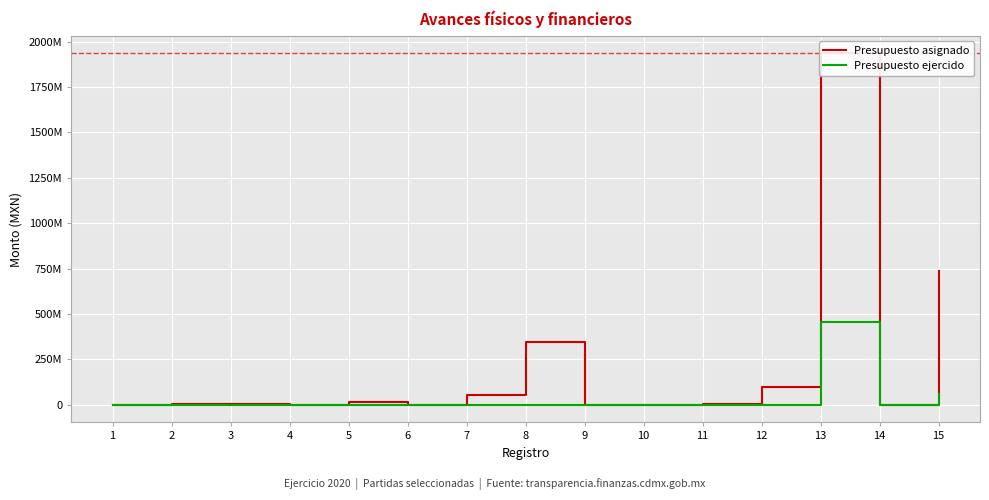

Where is the first local minimum for Presupuesto ejercido?

14